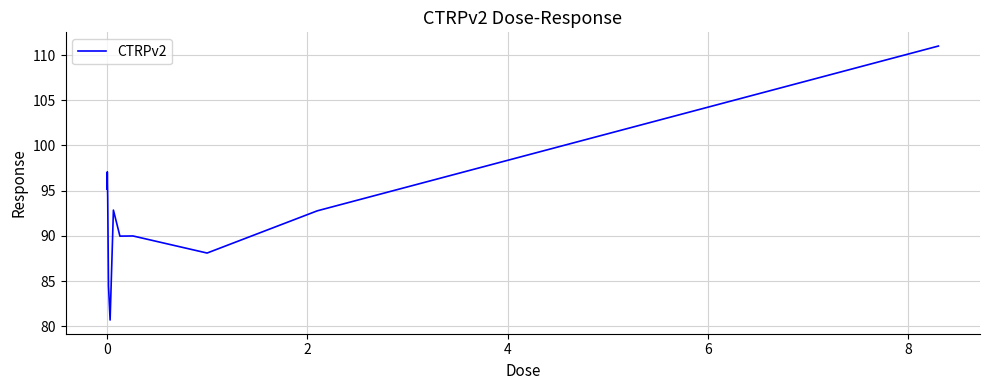

What is the difference between the maximum and minimum values?

30.3